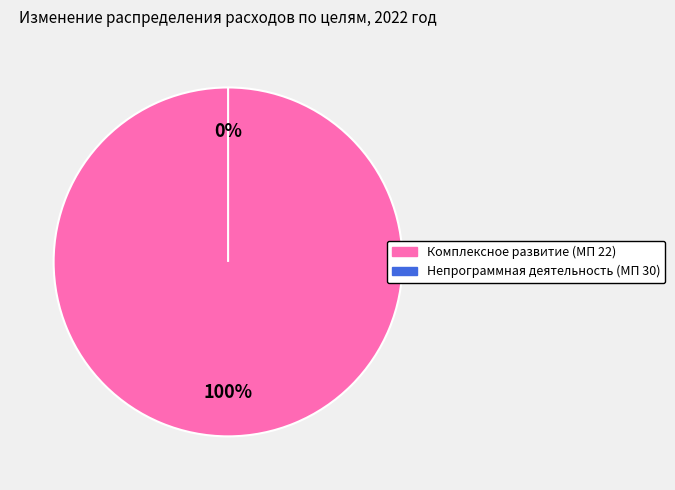

What percentage is the Комплексное социально-экономическое развитие (МП 22) slice, to the nearest percent?

100%